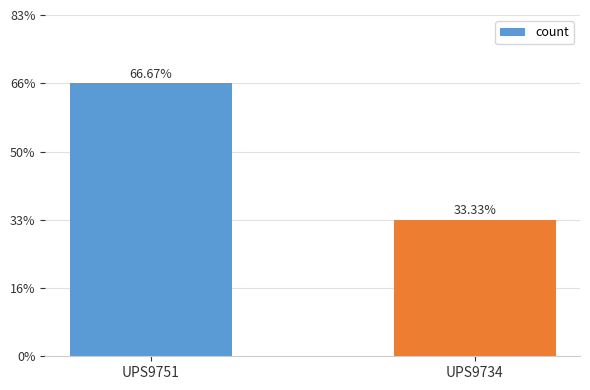

Approximately how many times larger is the value at UPS9751 compared to UPS9734?

2.0